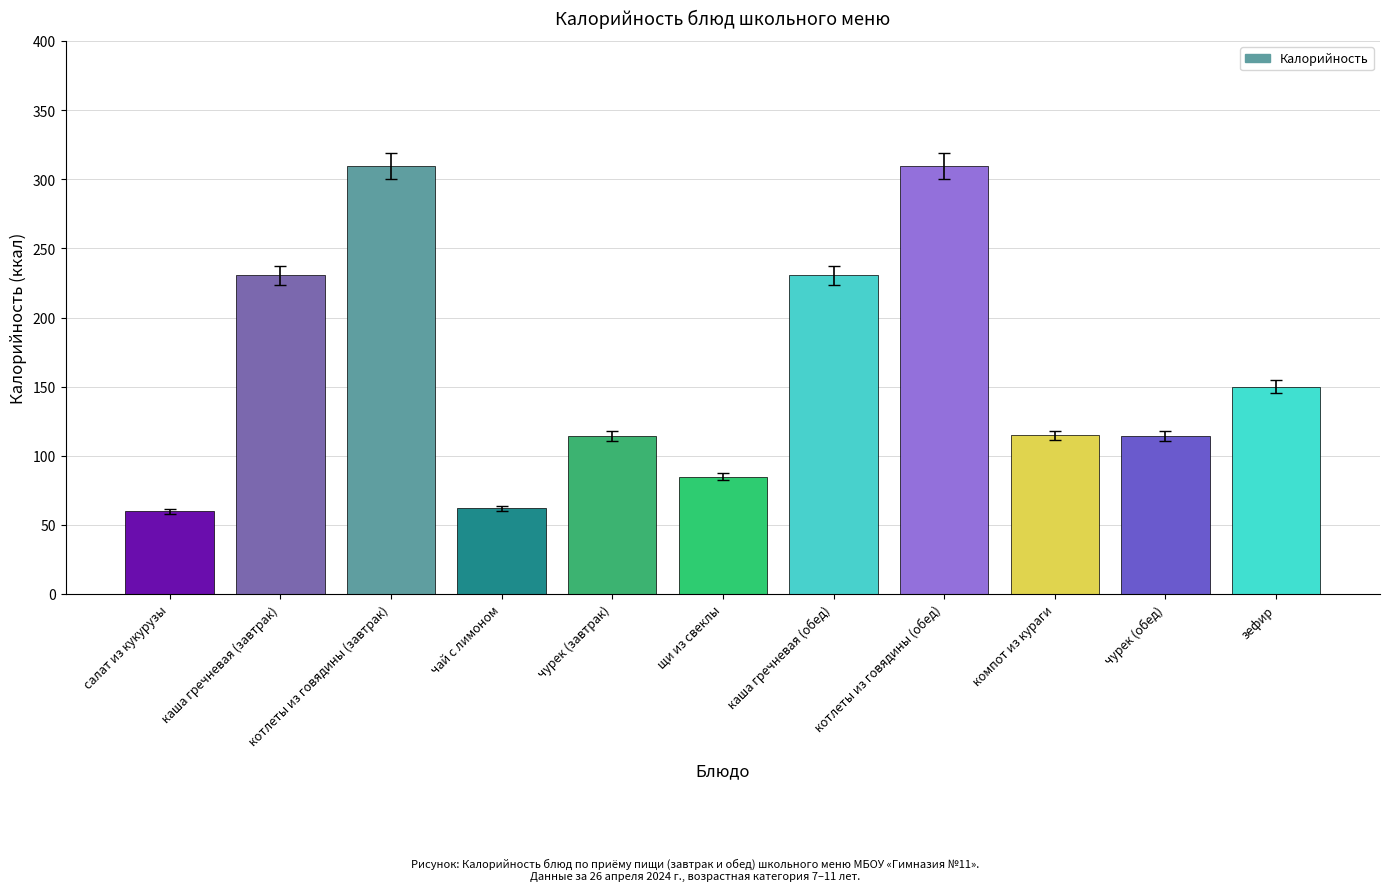

How many bars are there in total?

11